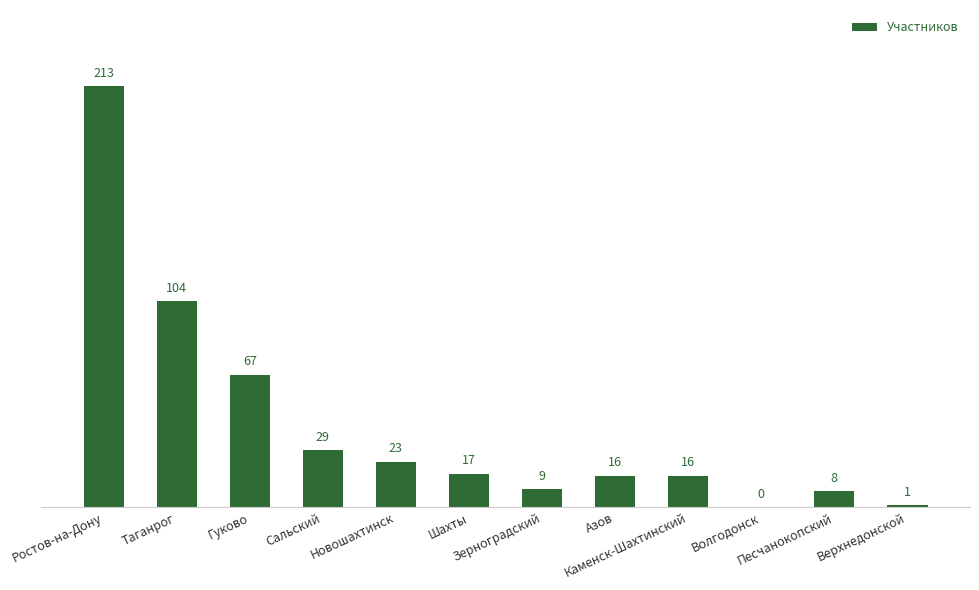

What is the sum of all values?

503